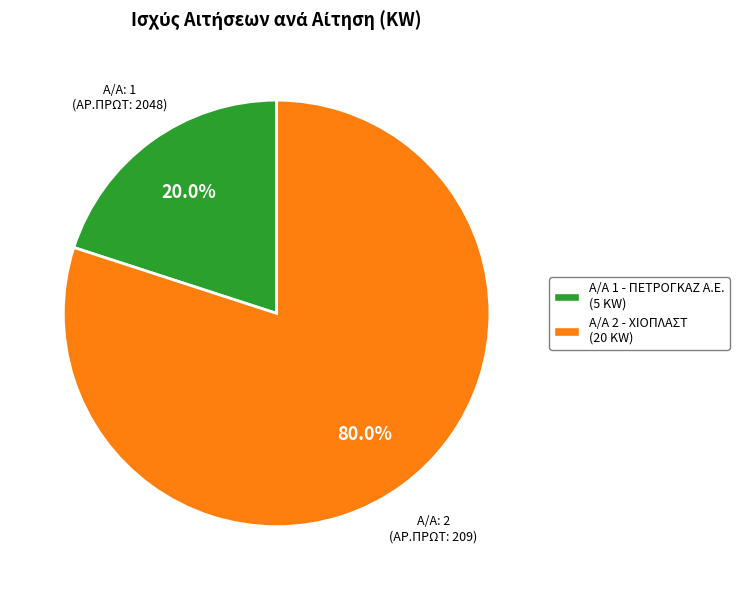

What portion of the pie excludes Α/Α 2 - ΧΙΟΠΛΑΣΤ (20 KW)?

20.0%